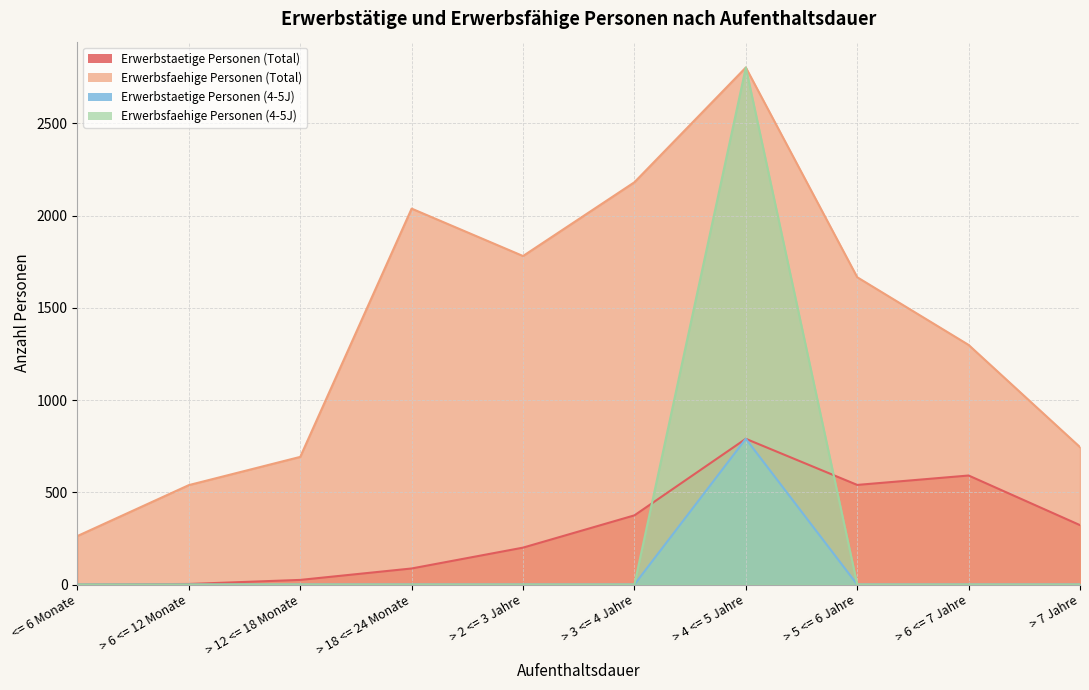

At which category does Erwerbstaetige Personen (Total) reach its first local peak?

> 4 <= 5 Jahre